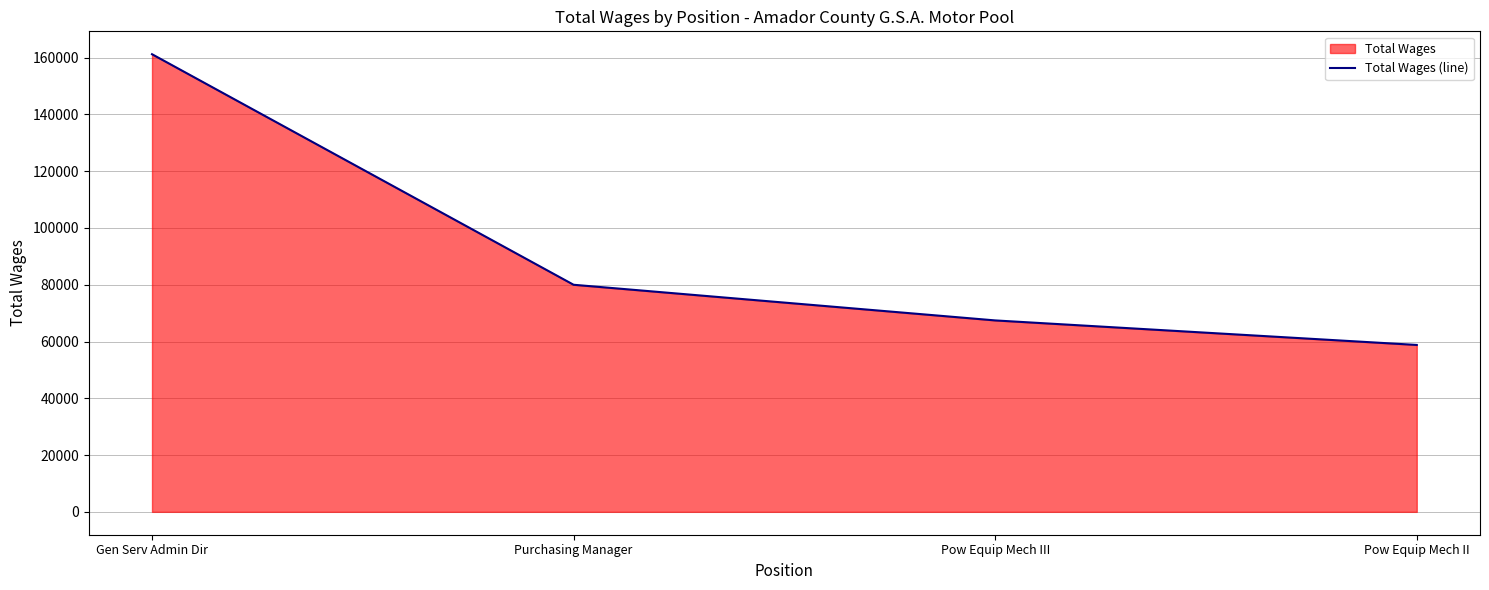

Reading left to right, list all the values displayed in this chart.

Gen Serv Admin Dir=161222	Purchasing Manager=79999	Pow Equip Mech III=67439	Pow Equip Mech II=58796